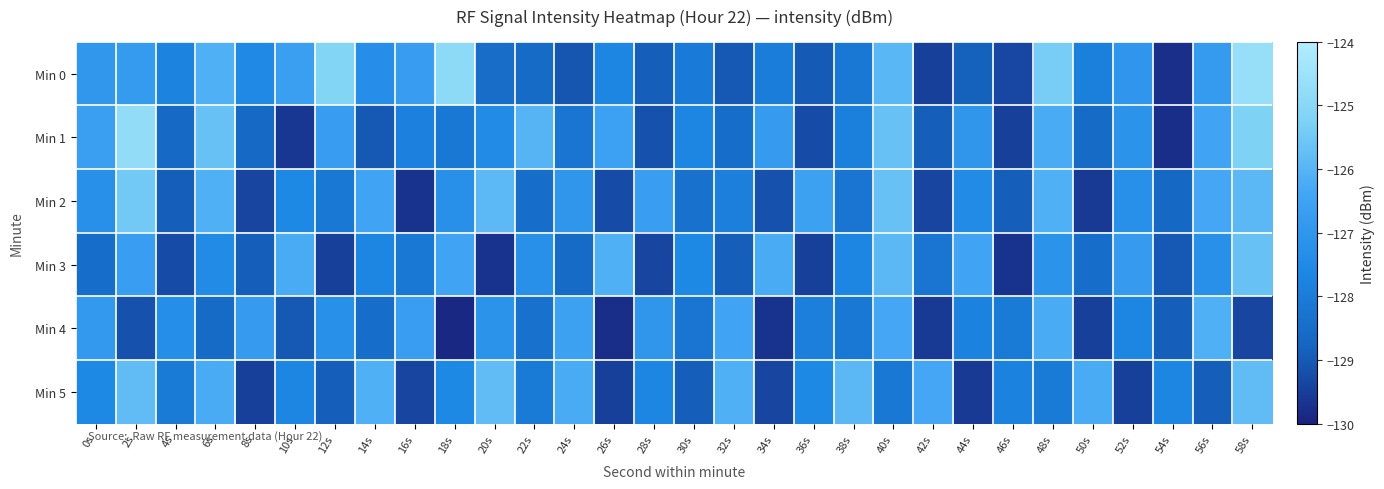

Reading right to left, list all the values displayed in this chart.

Min 0: 58s=-124.7	56s=-126.8	54s=-129.7	52s=-127.0	50s=-127.9	48s=-125.4	46s=-129.3	44s=-128.8	42s=-129.4	40s=-125.9	38s=-128.1	36s=-129.0	34s=-127.9	32s=-129.0	30s=-128.0	28s=-128.9	26s=-127.7	24s=-129.1	22s=-128.6	20s=-128.5	18s=-124.9	16s=-126.7	14s=-127.3	12s=-125.1	10s=-126.7	8s=-127.5	6s=-126.1	4s=-127.8	2s=-126.8	0s=-127.0
Min 1: 58s=-125.2	56s=-126.5	54s=-129.8	52s=-127.1	50s=-128.6	48s=-126.2	46s=-129.5	44s=-127.0	42s=-128.9	40s=-125.7	38s=-127.9	36s=-129.2	34s=-126.8	32s=-128.5	30s=-127.7	28s=-129.1	26s=-126.5	24s=-128.2	22s=-126.0	20s=-127.5	18s=-128.1	16s=-127.8	14s=-129.0	12s=-126.7	10s=-129.6	8s=-128.6	6s=-125.7	4s=-128.7	2s=-124.8	0s=-126.7
Min 2: 58s=-125.9	56s=-126.3	54s=-128.7	52s=-127.2	50s=-129.6	48s=-126.1	46s=-128.9	44s=-127.5	42s=-129.3	40s=-125.7	38s=-128.2	36s=-126.6	34s=-129.1	32s=-127.9	30s=-128.3	28s=-126.7	26s=-129.2	24s=-127.0	22s=-128.5	20s=-125.9	18s=-127.2	16s=-129.7	14s=-126.5	12s=-128.1	10s=-127.6	8s=-129.3	6s=-126.1	4s=-128.9	2s=-125.5	0s=-127.2
Min 3: 58s=-125.7	56s=-127.2	54s=-129.0	52s=-126.8	50s=-128.5	48s=-127.1	46s=-129.7	44s=-126.5	42s=-128.2	40s=-125.9	38s=-127.7	36s=-129.5	34s=-126.2	32s=-128.9	30s=-127.6	28s=-129.3	26s=-126.1	24s=-128.6	22s=-127.2	20s=-129.7	18s=-126.5	16s=-128.1	14s=-127.7	12s=-129.5	10s=-126.2	8s=-128.9	6s=-127.5	4s=-129.2	2s=-126.7	0s=-128.5
Min 4: 58s=-129.3	56s=-126.1	54s=-128.9	52s=-127.7	50s=-129.5	48s=-126.2	46s=-128.0	44s=-127.8	42s=-129.6	40s=-126.3	38s=-128.1	36s=-127.9	34s=-129.7	32s=-126.5	30s=-128.2	28s=-127.0	26s=-129.8	24s=-126.6	22s=-128.3	20s=-127.1	18s=-129.9	16s=-126.7	14s=-128.5	12s=-127.2	10s=-129.0	8s=-126.8	6s=-128.6	4s=-127.3	2s=-129.1	0s=-126.9
Min 5: 58s=-125.8	56s=-128.9	54s=-127.7	52s=-129.5	50s=-126.2	48s=-128.0	46s=-127.8	44s=-129.6	42s=-126.3	40s=-128.1	38s=-125.9	36s=-127.6	34s=-129.3	32s=-126.1	30s=-128.9	28s=-127.7	26s=-129.5	24s=-126.2	22s=-128.0	20s=-125.8	18s=-127.6	16s=-129.3	14s=-126.1	12s=-128.9	10s=-127.7	8s=-129.5	6s=-126.2	4s=-128.0	2s=-125.8	0s=-127.6